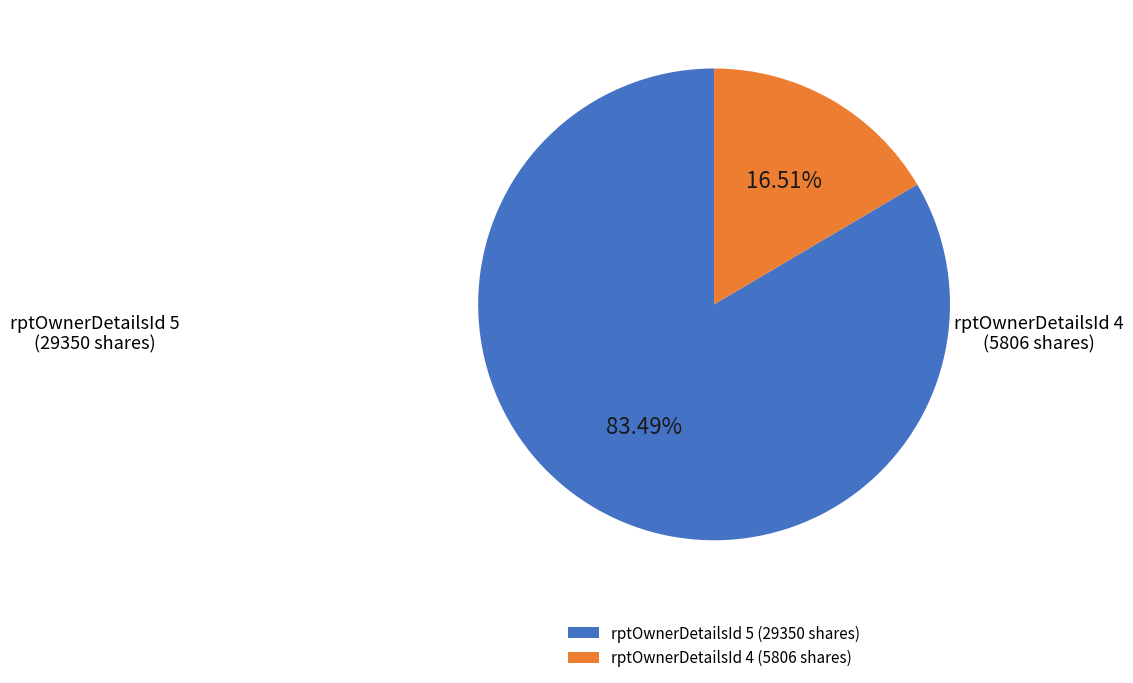

Is rptOwnerDetailsId 4 the majority of the pie?

No